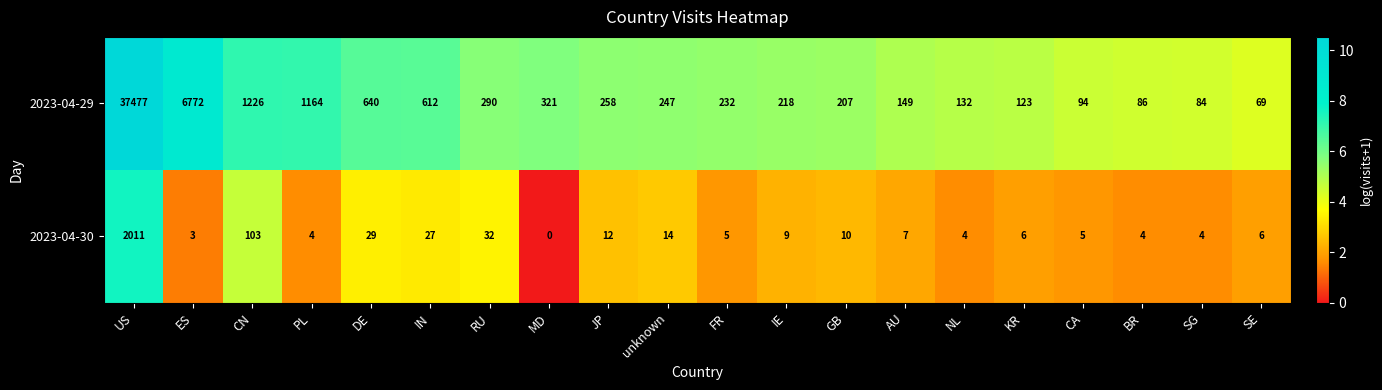

At CN, list the series in order from largest to smallest.

2023-04-29, 2023-04-30